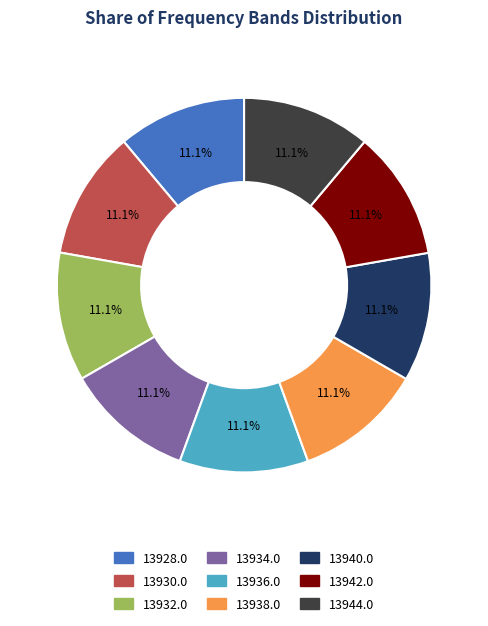

Is there a majority slice in this chart?

No